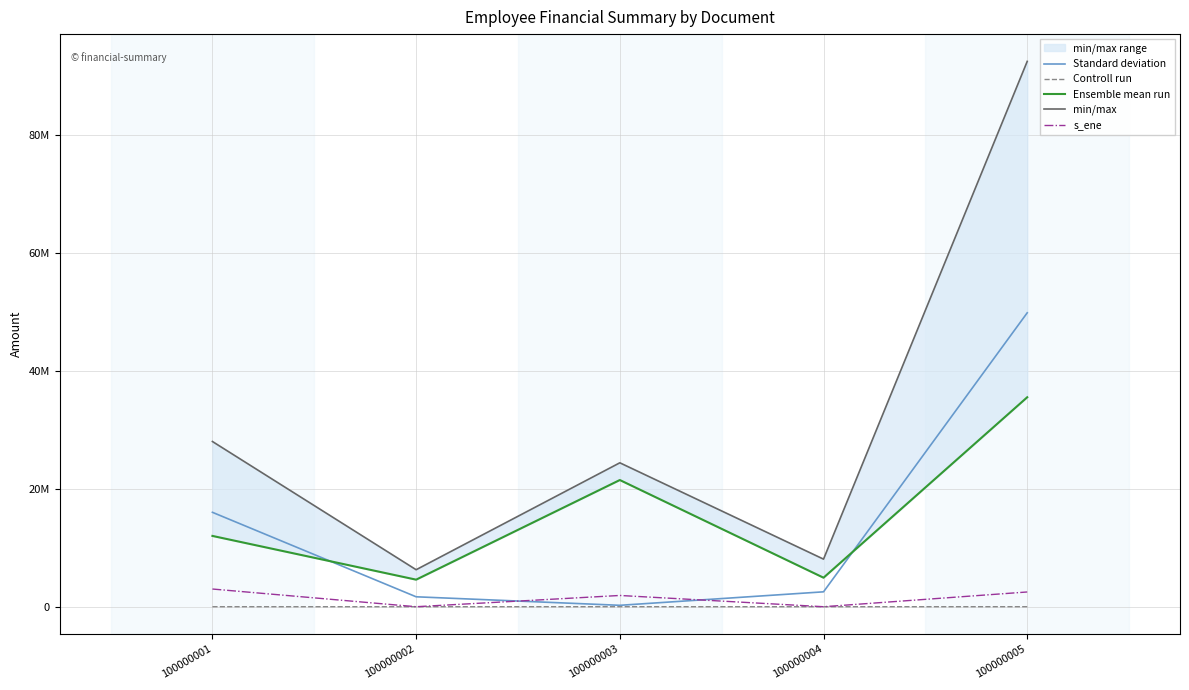

Rank the series at 100000003 from highest to lowest value.

min/max, Ensemble mean run, s_ene, Standard deviation, Controll run